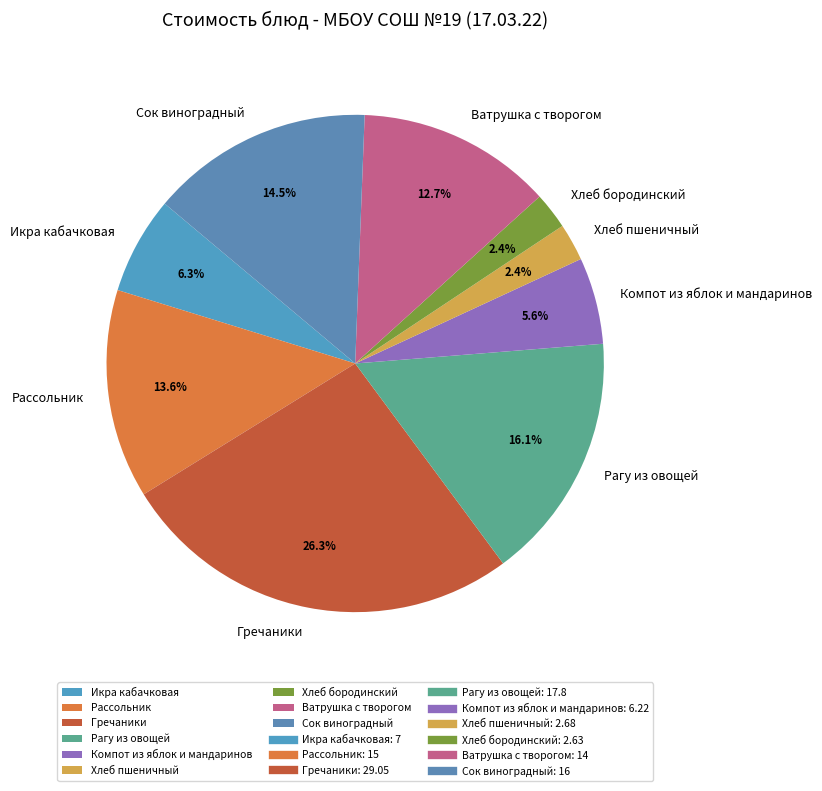

What portion of the pie excludes Хлеб пшеничный?

97.6%